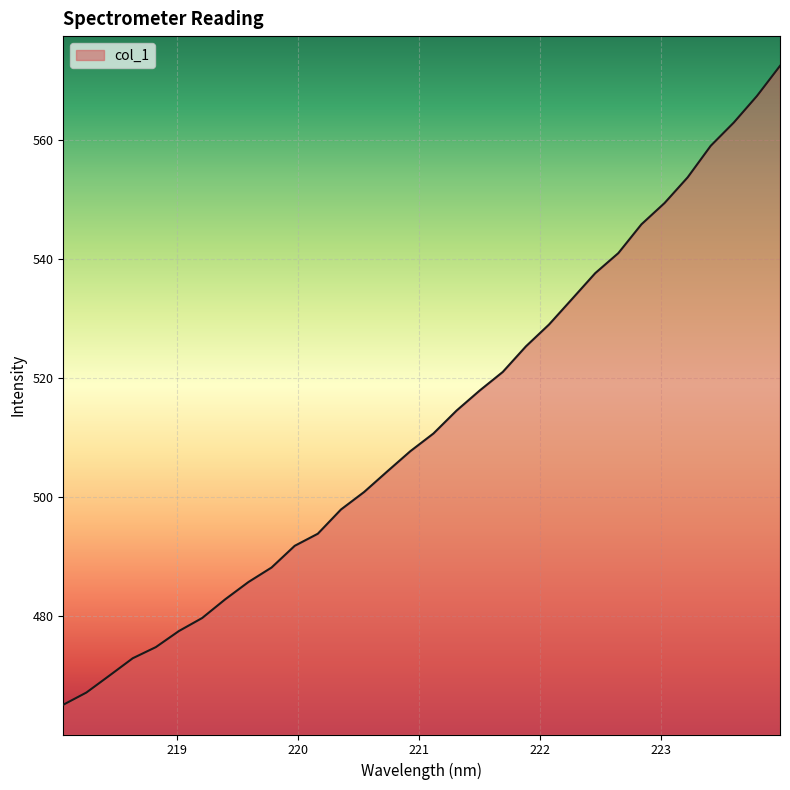

Reading right to left, what are all the values shown in this chart?

572.4	567.4	562.9	559.0	553.7	549.4	545.8	541.0	537.6	533.3	529.0	525.3	521.0	517.9	514.5	510.7	507.7	504.3	500.9	497.9	493.8	491.8	488.2	485.7	482.8	479.7	477.5	474.8	472.9	470.0	467.2	465.1